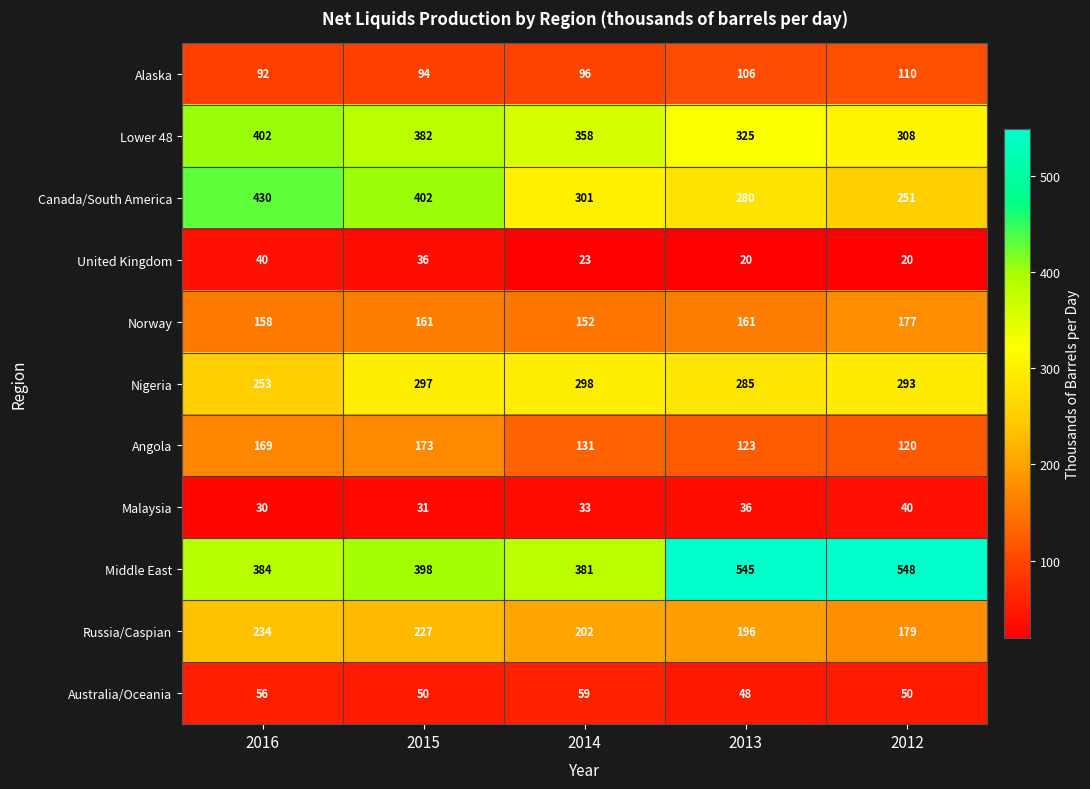

At how many categories does at least one series exceed 339?

5